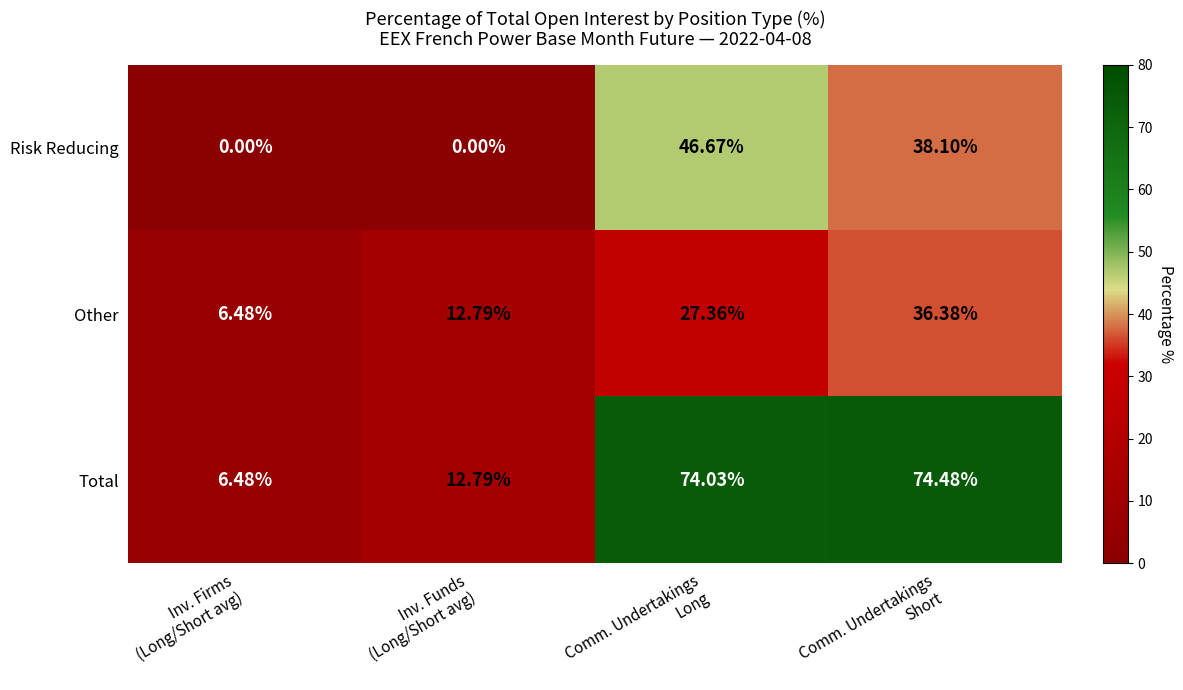

Which series has the widest spread of values?

Total